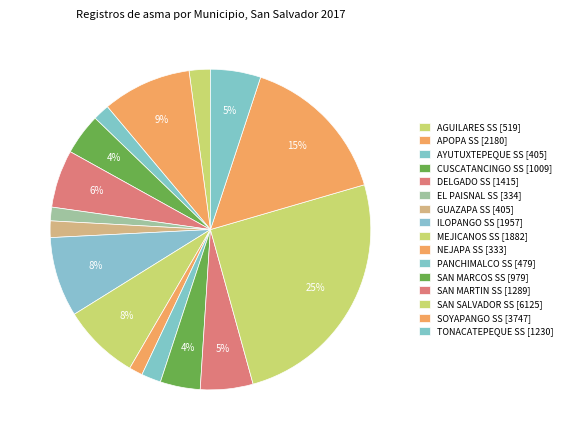

Which slice is the largest?

SAN SALVADOR SS